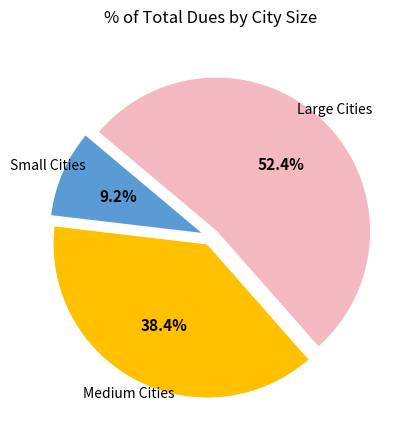

Is there a majority slice in this chart?

Yes